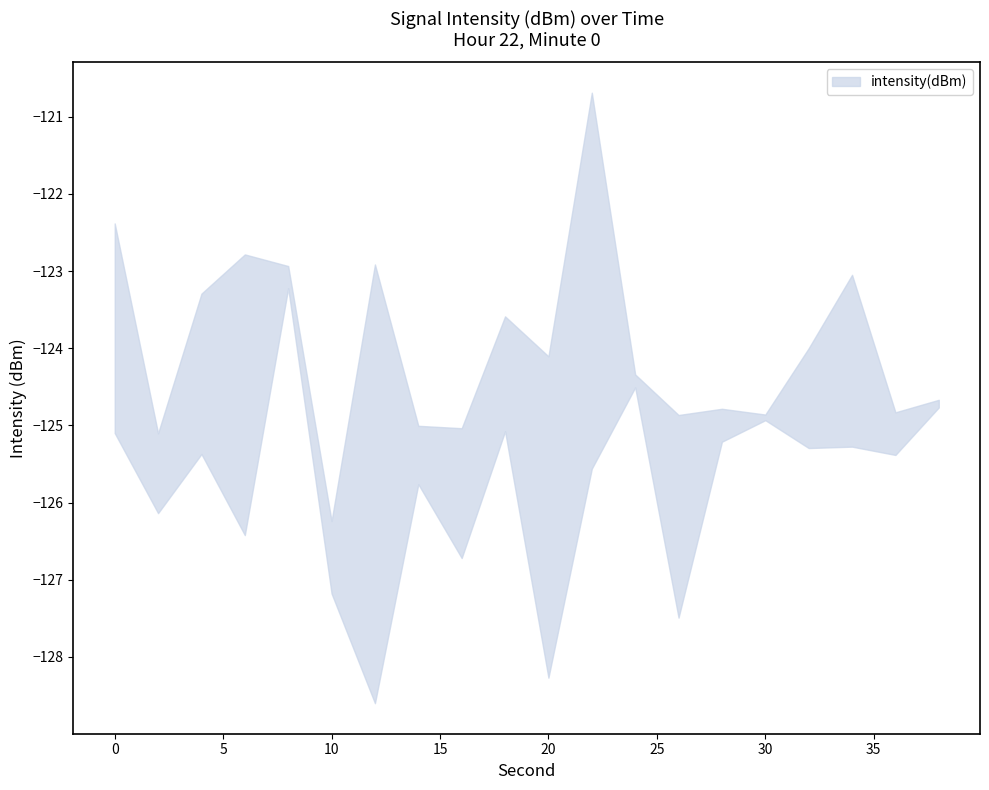

Is the value of upper at 0 greater than the value of lower at 32?

Yes